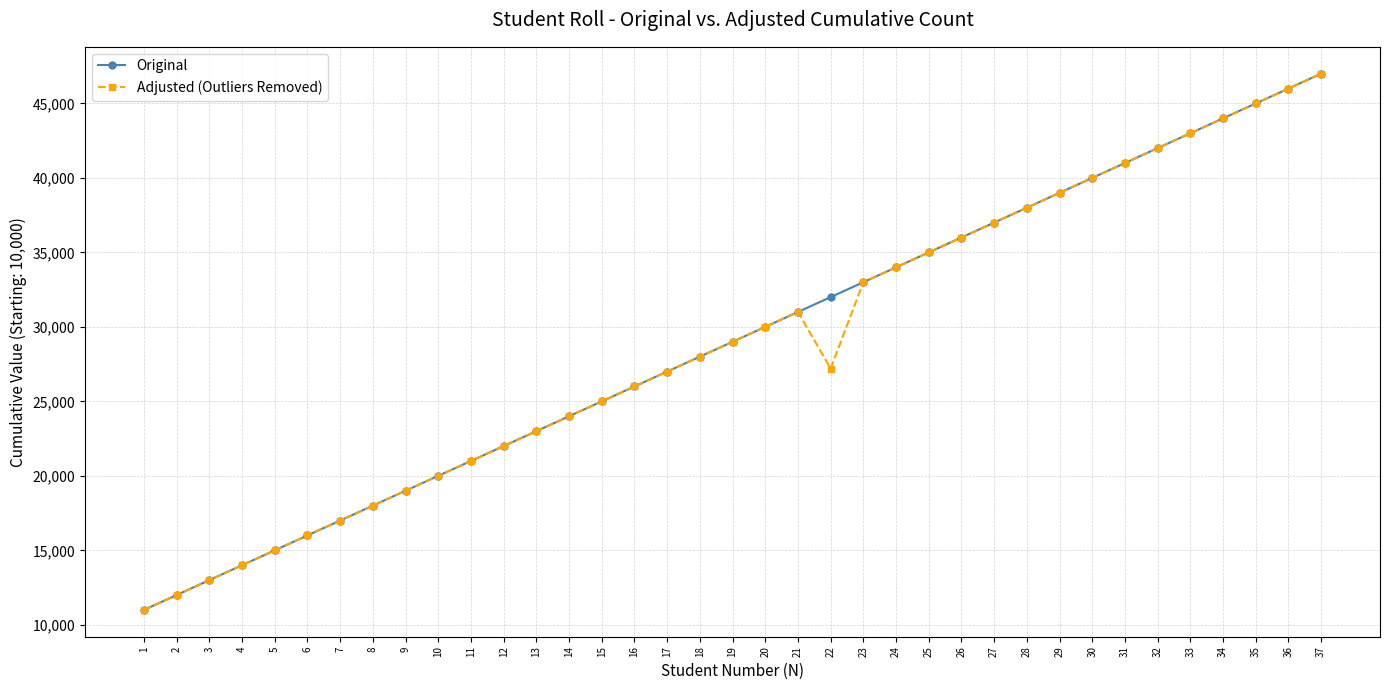

Reading left to right, extract all data points from this chart.

Original: 1=11000	2=12000	3=13000	4=14000	5=15000	6=16000	7=17000	8=18000	9=19000	10=20000	11=21000	12=22000	13=23000	14=24000	15=25000	16=26000	17=27000	18=28000	19=29000	20=30000	21=31000	22=32000	23=33000	24=34000	25=35000	26=36000	27=37000	28=38000	29=39000	30=40000	31=41000	32=42000	33=43000	34=44000	35=45000	36=46000	37=47000
Adjusted (Outliers Removed): 1=11000	2=12000	3=13000	4=14000	5=15000	6=16000	7=17000	8=18000	9=19000	10=20000	11=21000	12=22000	13=23000	14=24000	15=25000	16=26000	17=27000	18=28000	19=29000	20=30000	21=31000	22=27200	23=33000	24=34000	25=35000	26=36000	27=37000	28=38000	29=39000	30=40000	31=41000	32=42000	33=43000	34=44000	35=45000	36=46000	37=47000